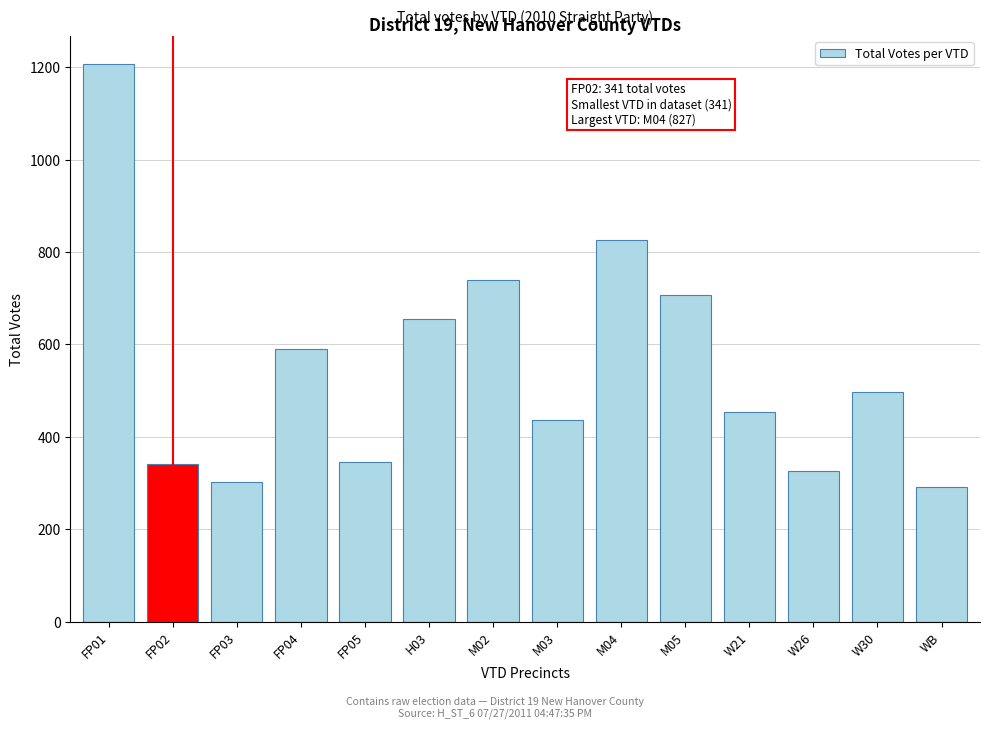

What is the value of the 14th bar from the left?

291